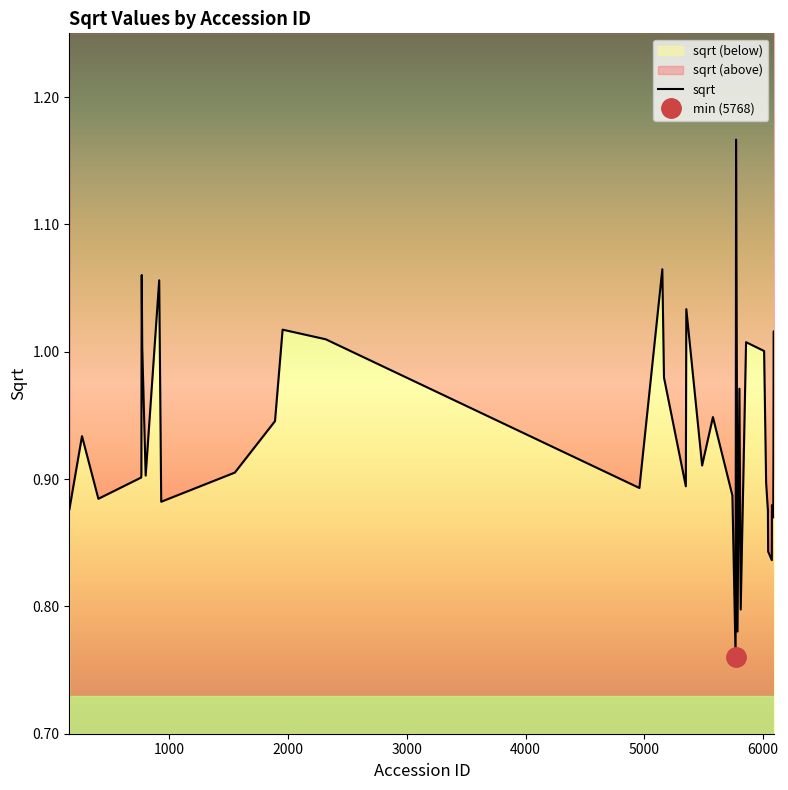

What value does the data have at 6042?

0.8